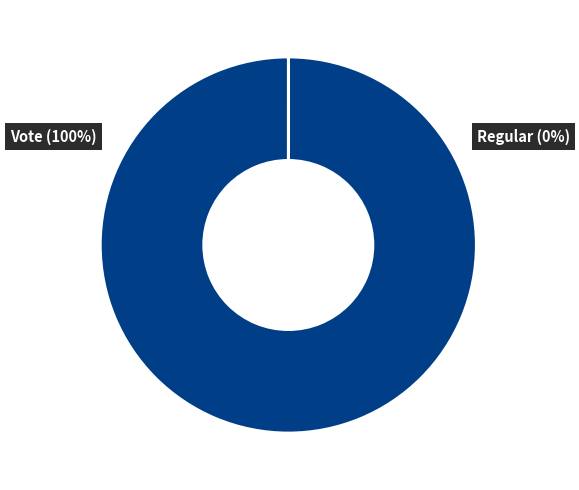

To the nearest percent, what is the difference between the Regular and Vote slice percentages?

100%